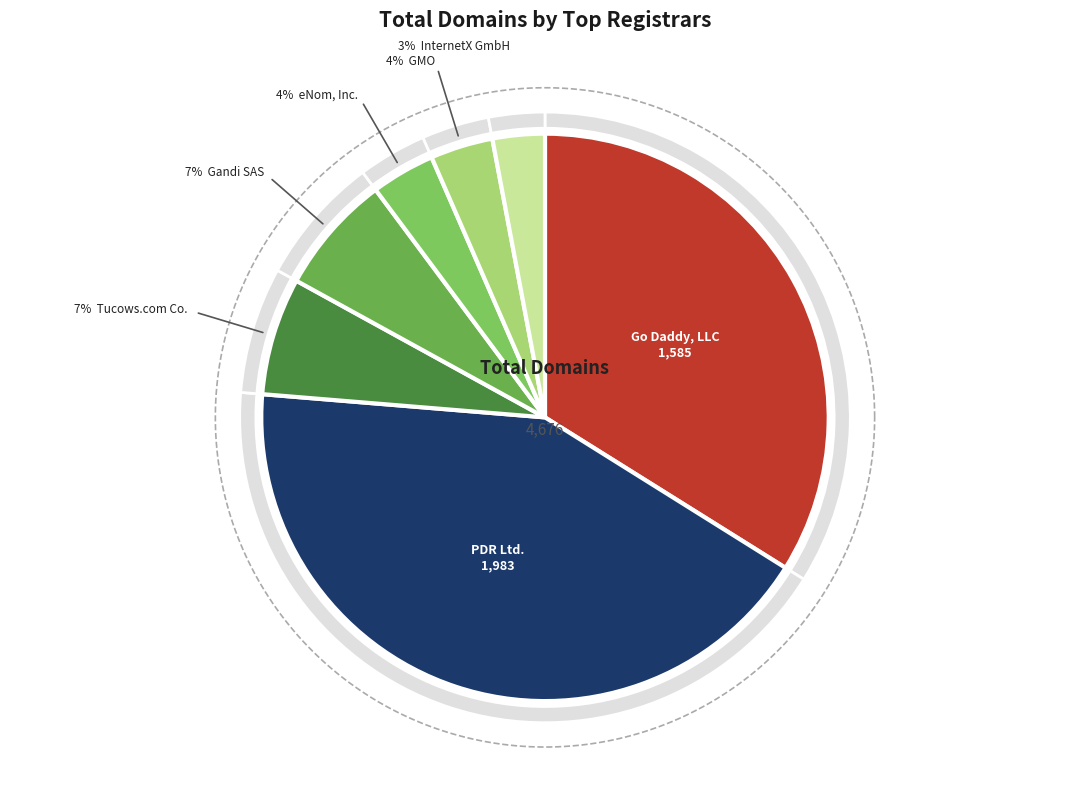

Which slice is the largest?

PDR Ltd.